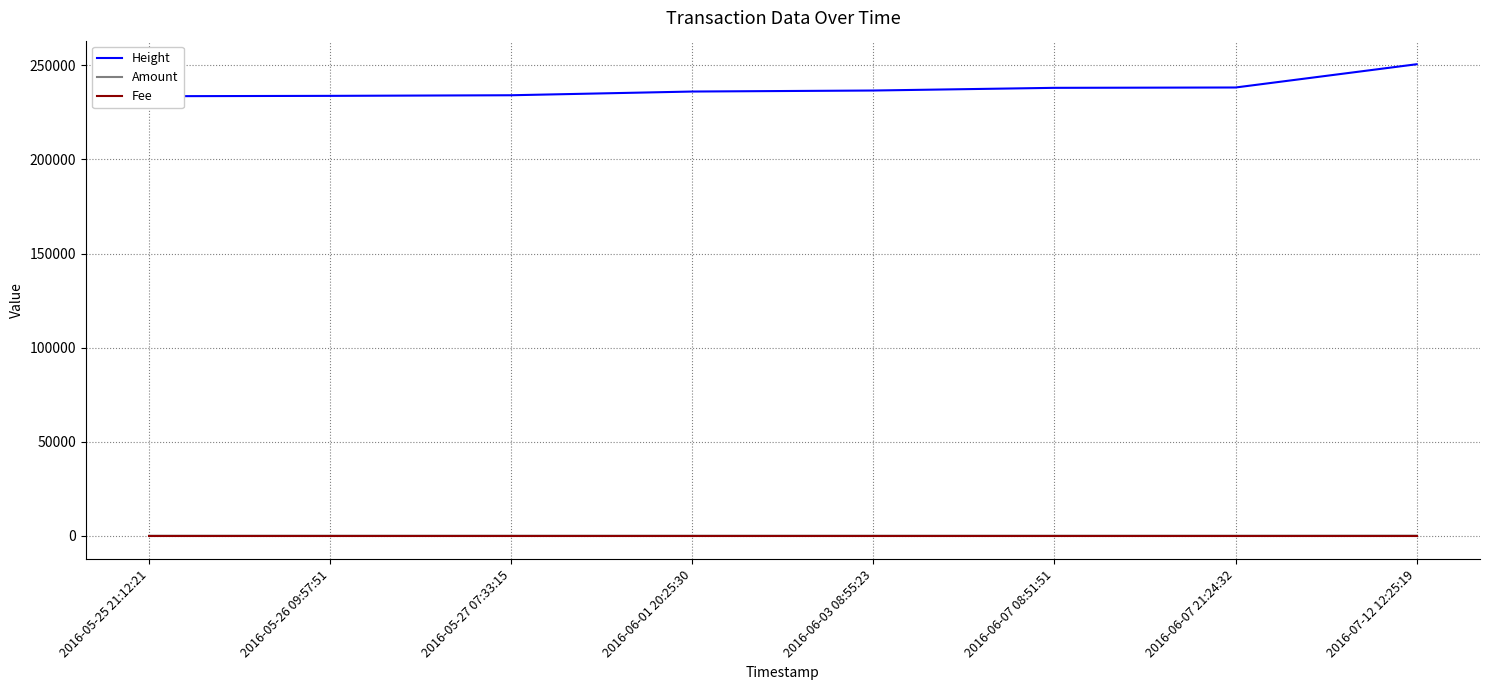

What is the spread (max minus min) of values at 2016-06-07 08:51:51?

238069